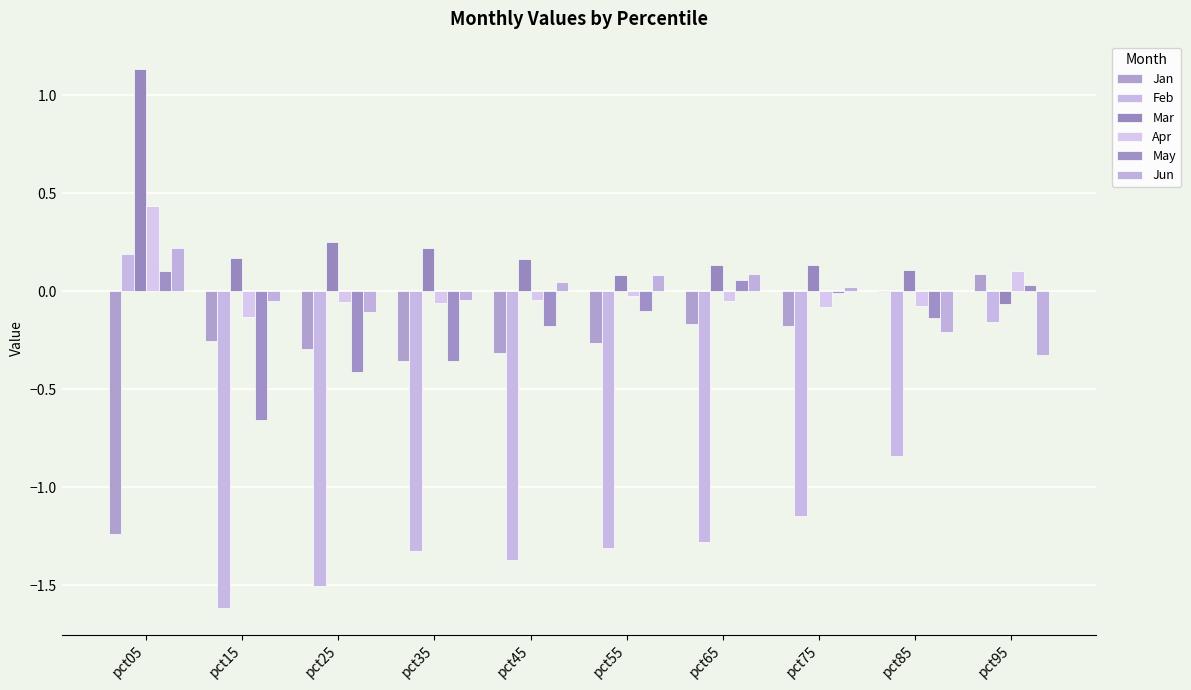

What is the difference between the highest and lowest values at pct45?

1.5